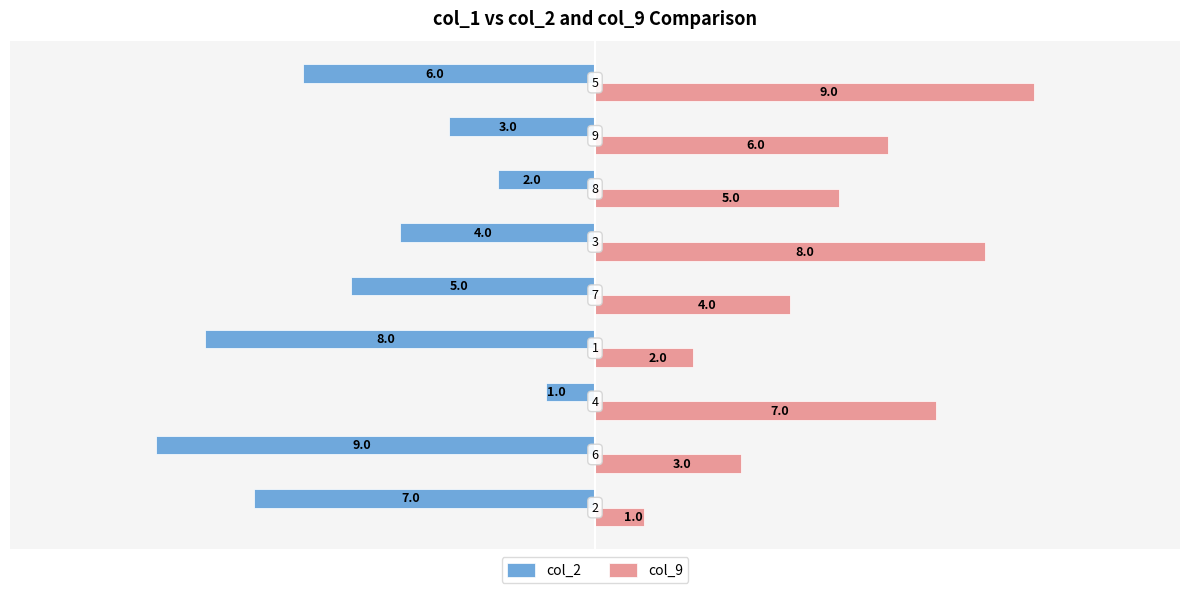

How many distinct data groups are displayed?

2